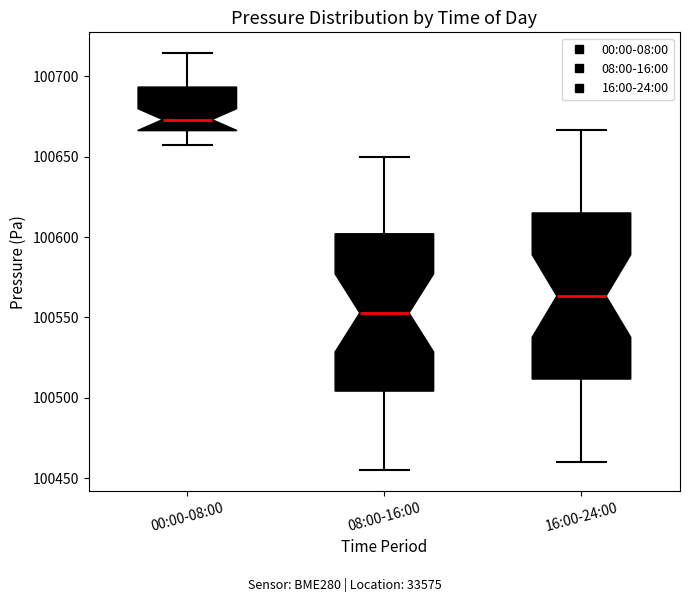

Reading left to right, read every box against the y-axis: the position of its median line, the range the box covers, and the ends of its whiskers. The values are not printed on the chart, so give them approximately, as read against the axis.

00:00-08:00: median 100675, box 100665 to 100695, whiskers 100655 to 100715
08:00-16:00: median 100555, box 100505 to 100600, whiskers 100455 to 100650
16:00-24:00: median 100565, box 100510 to 100615, whiskers 100460 to 100665